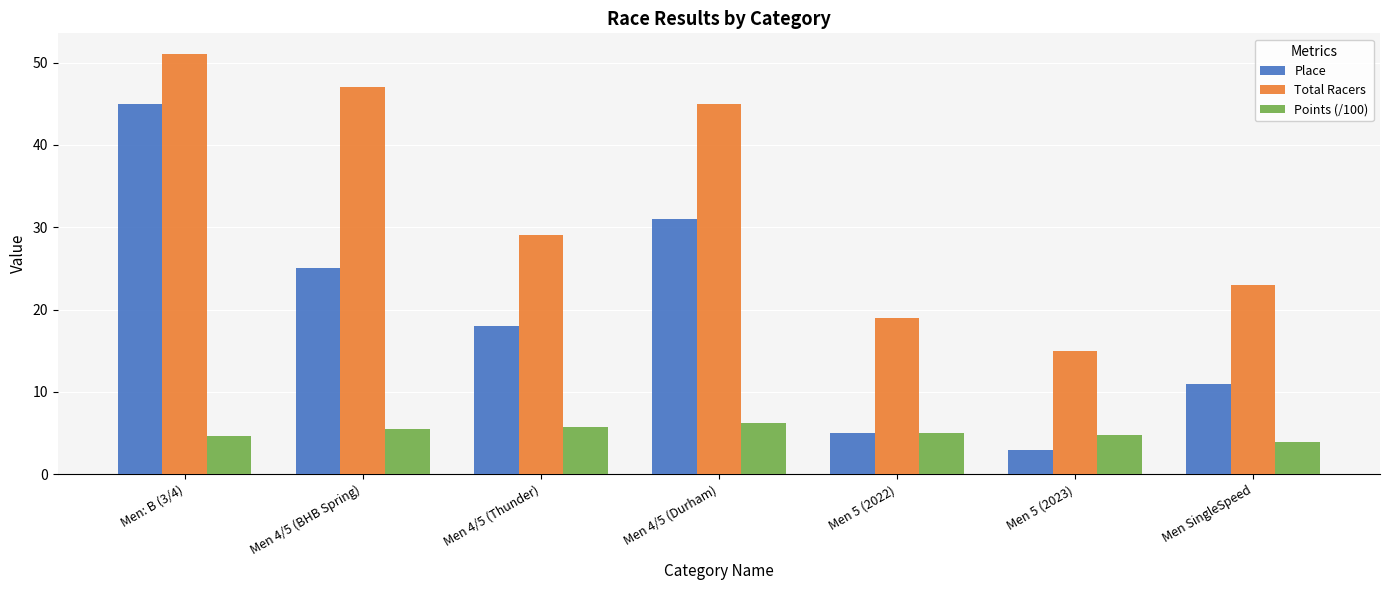

Rank the series by their average value, from lowest to highest.

Points (/100), Place, Total Racers